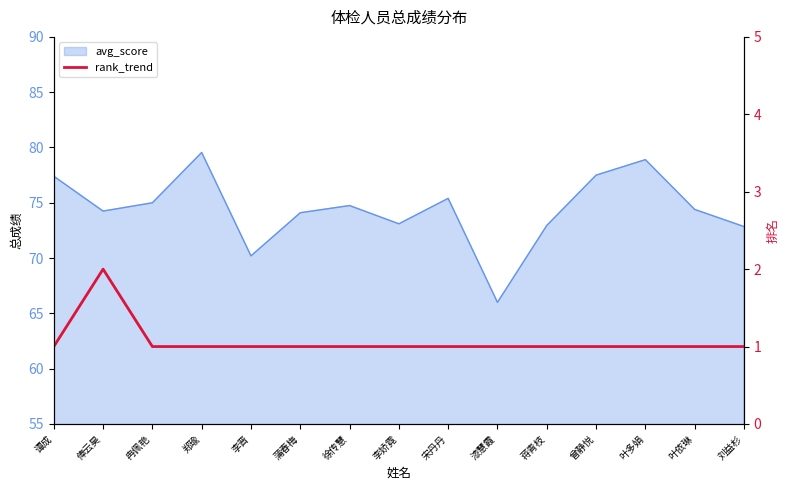

Which label corresponds to the smallest value in the chart?

谭成